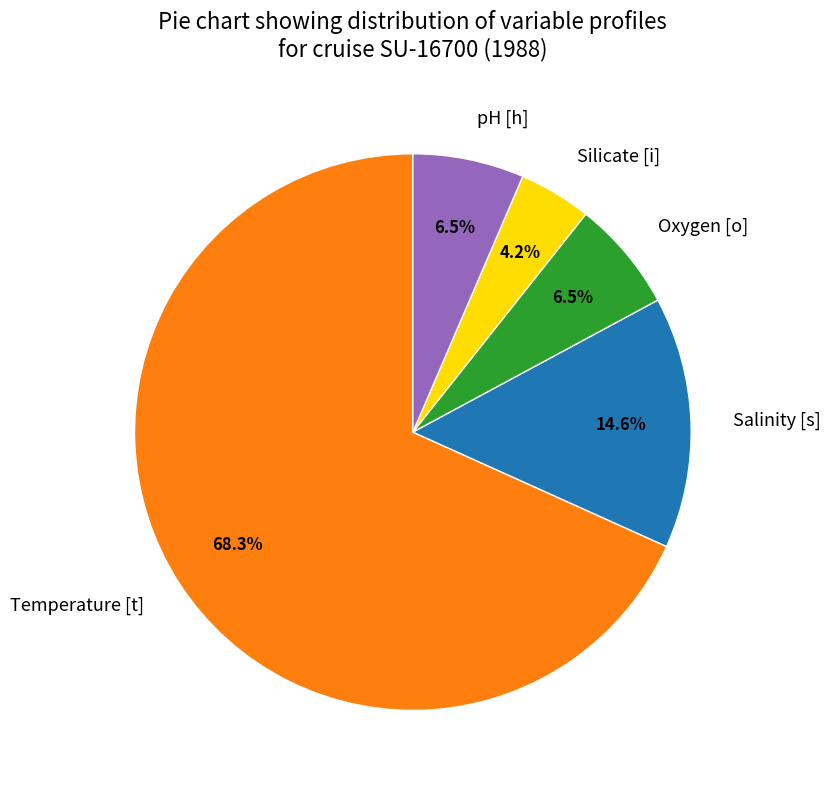

What is the total percentage of Salinity [s] and pH [h]?

21.1%